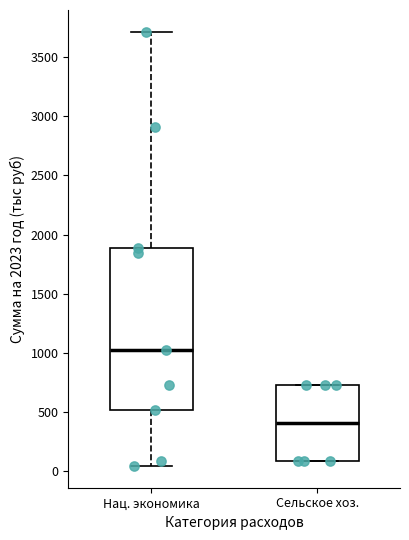

Where does the upper whisker of the box for Нац. экономика end on the y-axis? The values are not printed on the chart, so give them approximately, as read against the axis.

3700